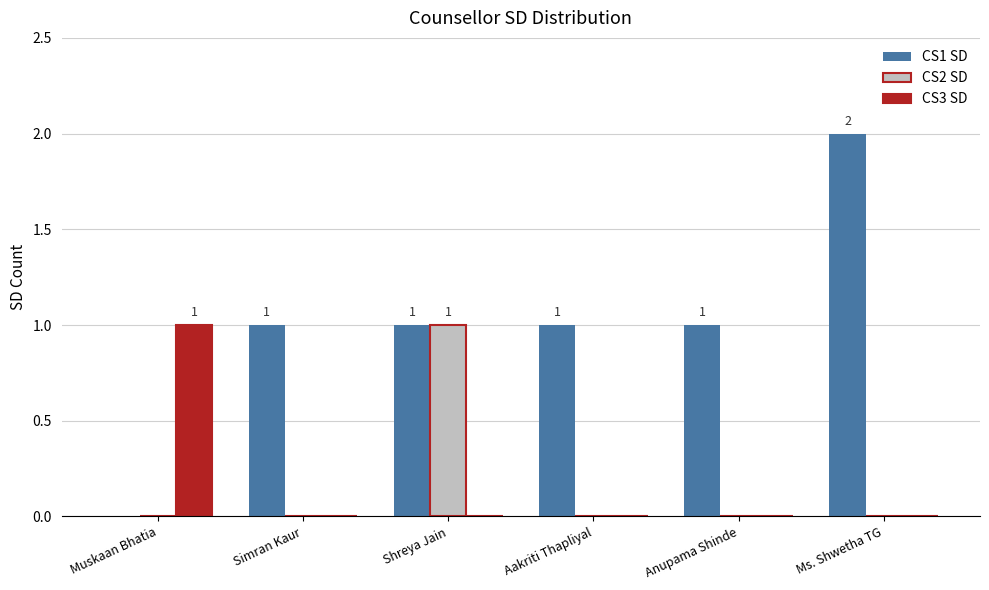

Which series has the largest total across all categories?

CS1 SD